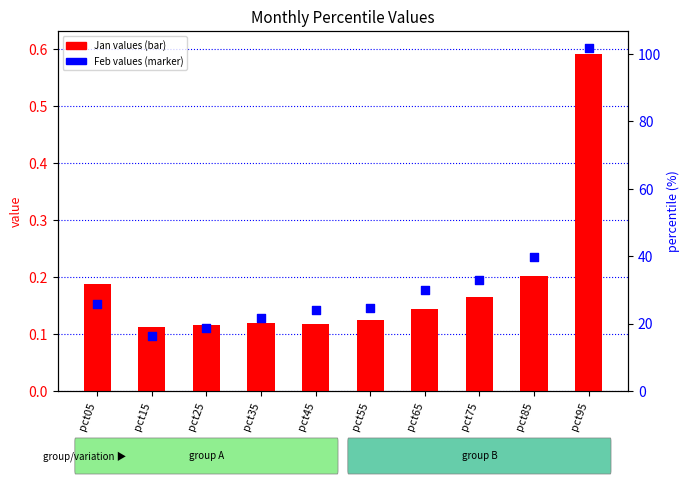

At which category is the sum across all series the highest?

pct95